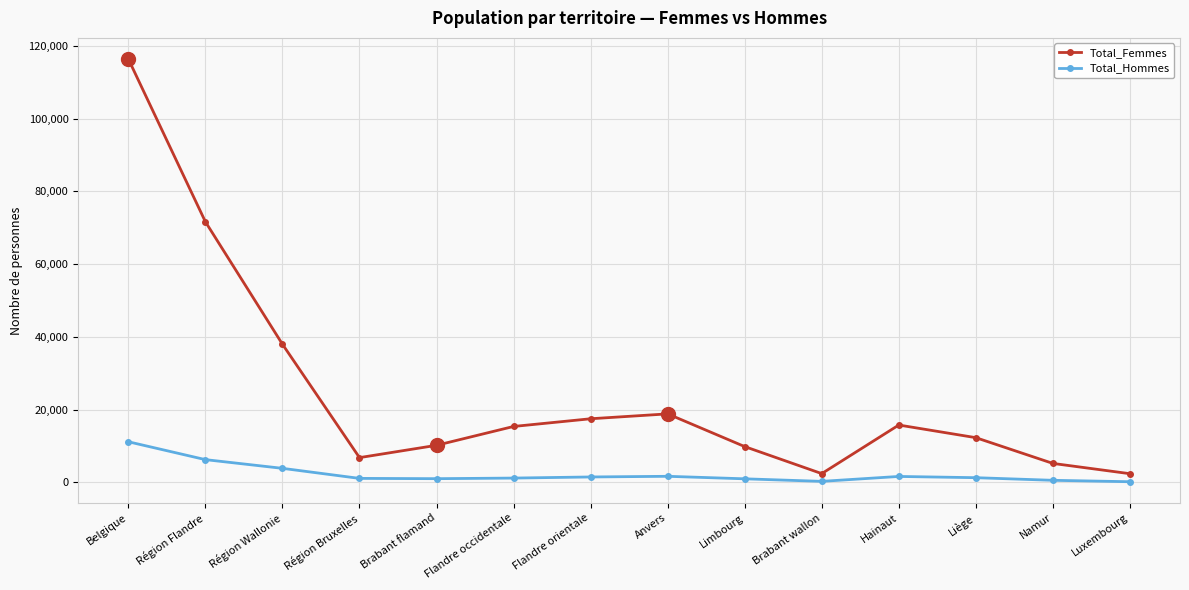

How many data points in Total_Femmes are less than 15352?

7